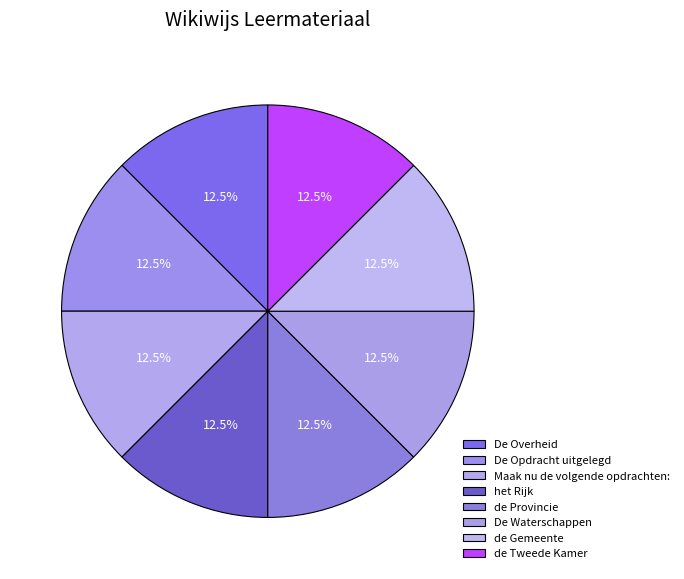

Is the sum of de Tweede Kamer and De Overheid greater than half?

No